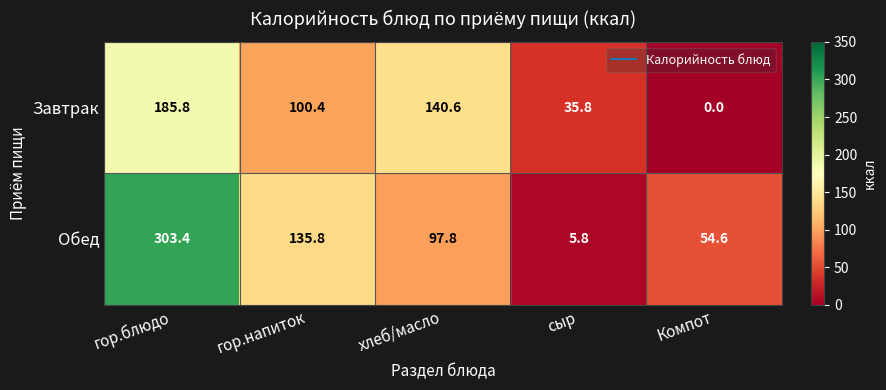

At хлеб/масло, list the series in order from largest to smallest.

Завтрак, Обед